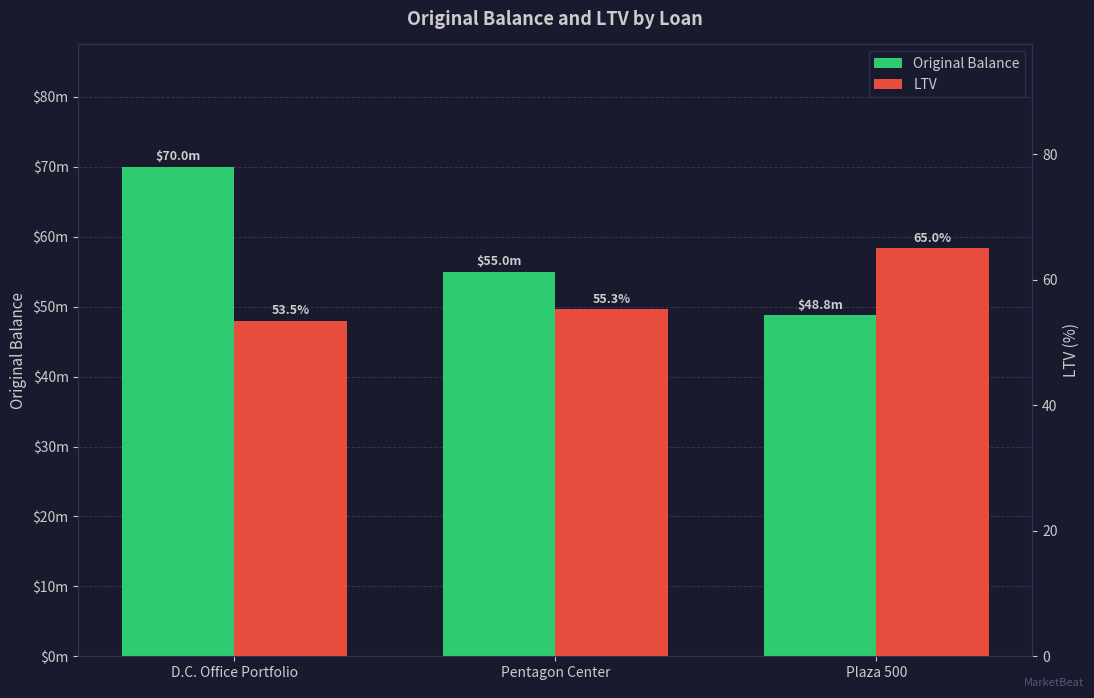

What is the value of the Original Balance bar at the 1st from the left?

70000000.0